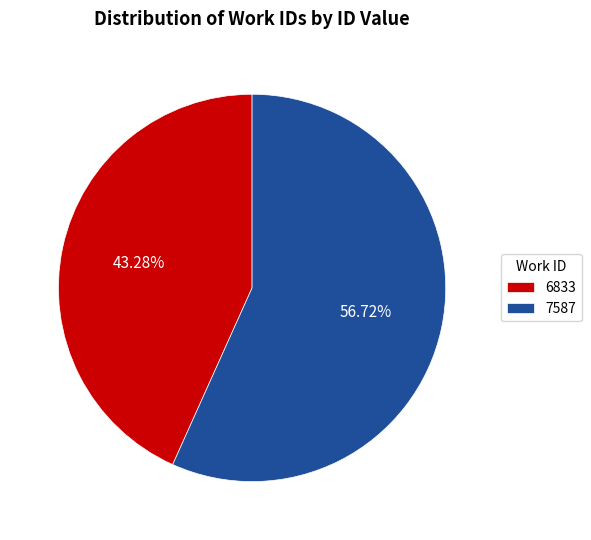

Which has a higher value, 6833 or 7587?

7587